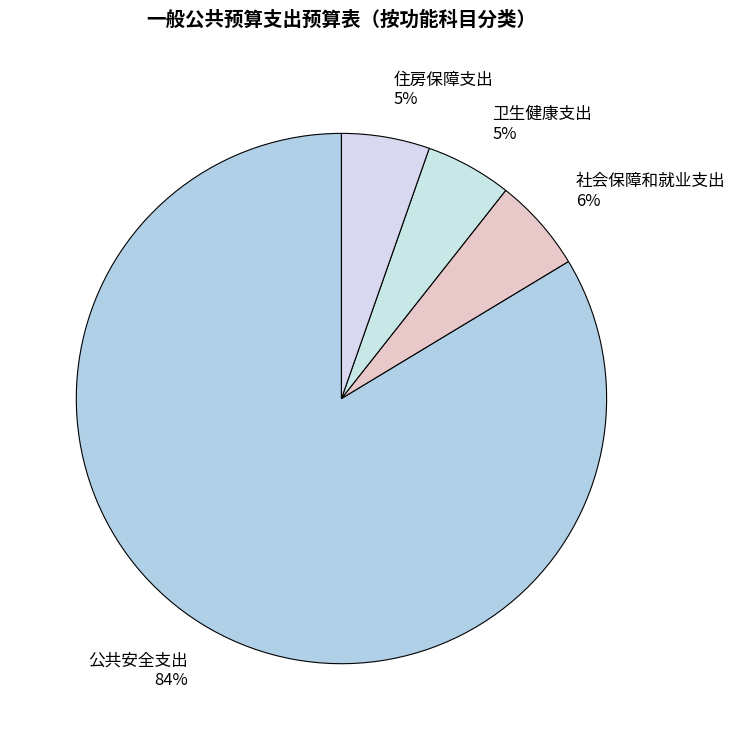

Do 住房保障支出 and 卫生健康支出 together represent more than half of the pie?

No